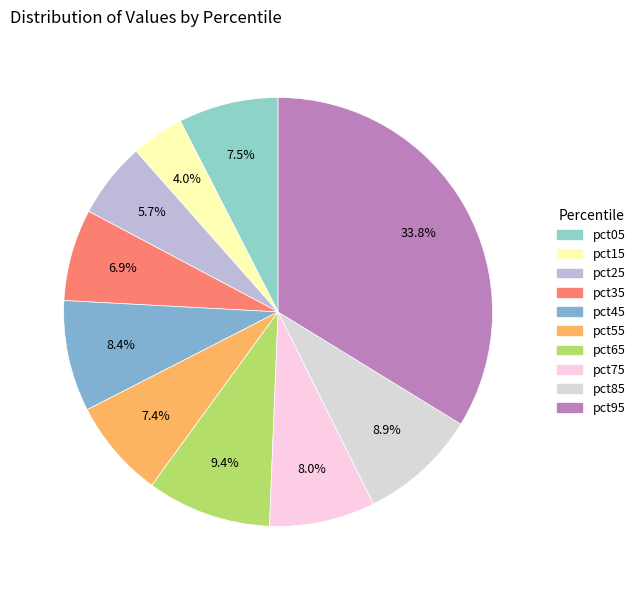

Combined, what portion of the pie is pct85 and pct65?

18.3%